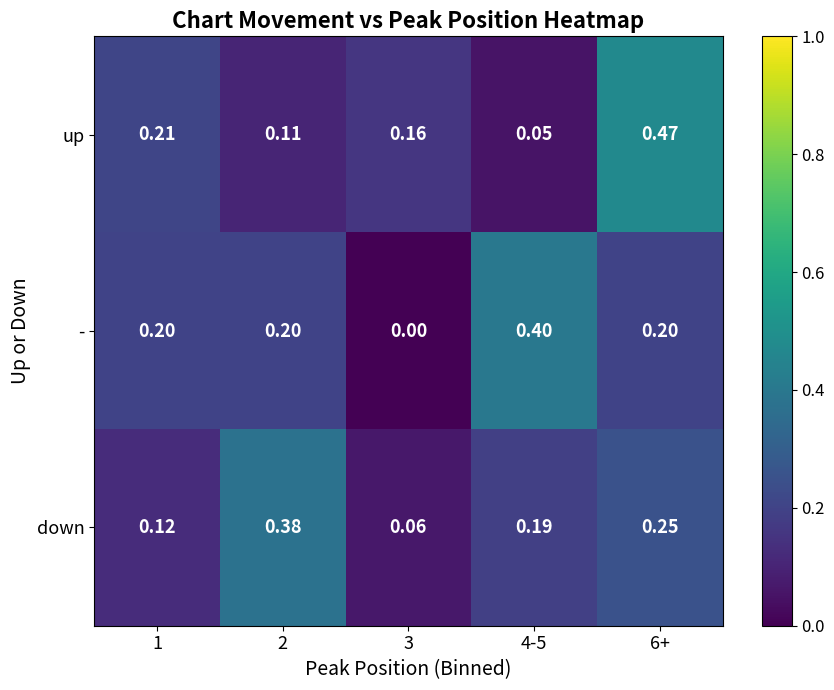

Which series changed the most between 2 and 4-5?

-